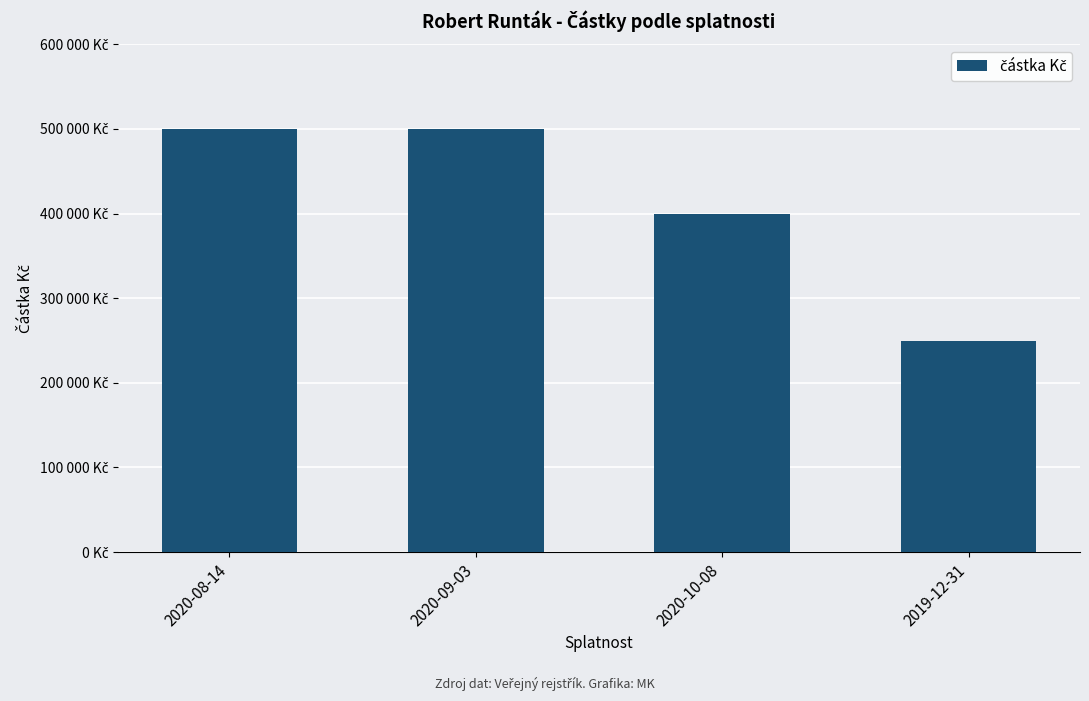

How many values are below 500000?

2